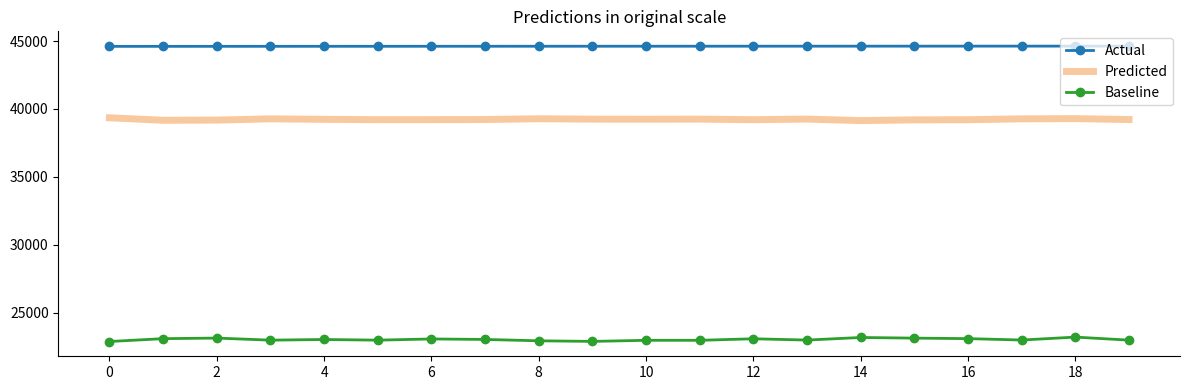

Which series has the largest total across all categories?

Actual